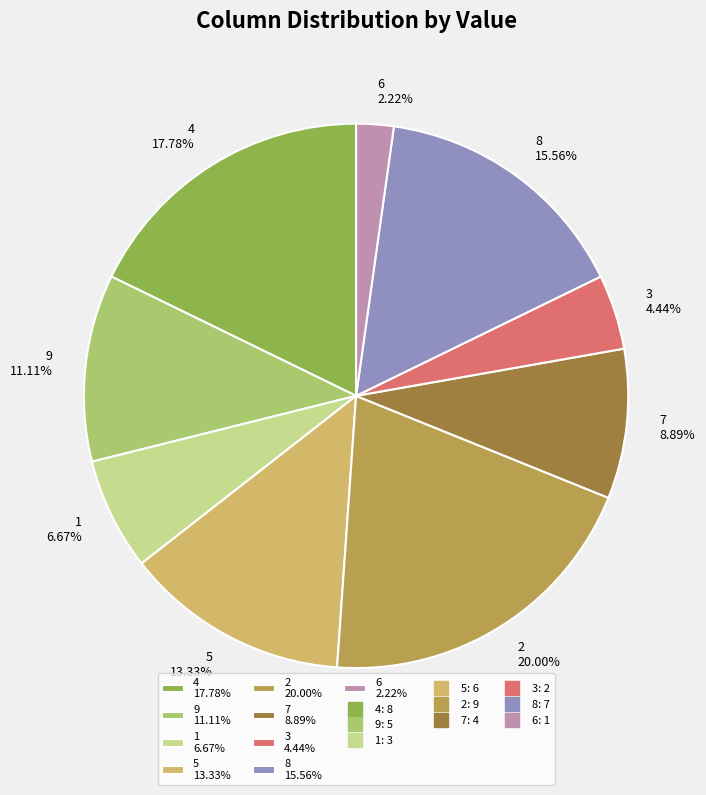

To the nearest percent, what is the combined percentage of 4 and 3?

22%